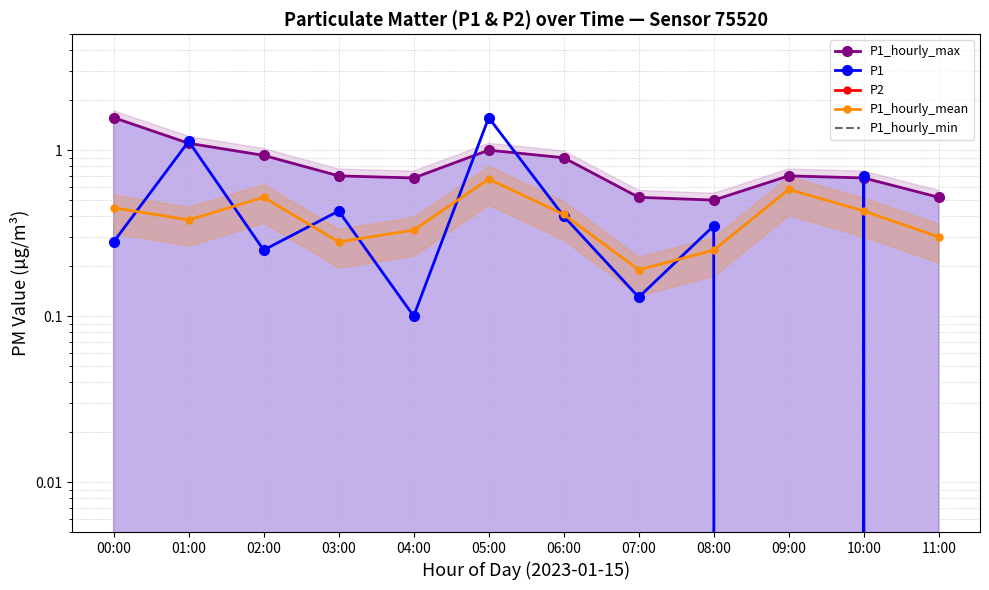

How many lines are shown in the chart?

5